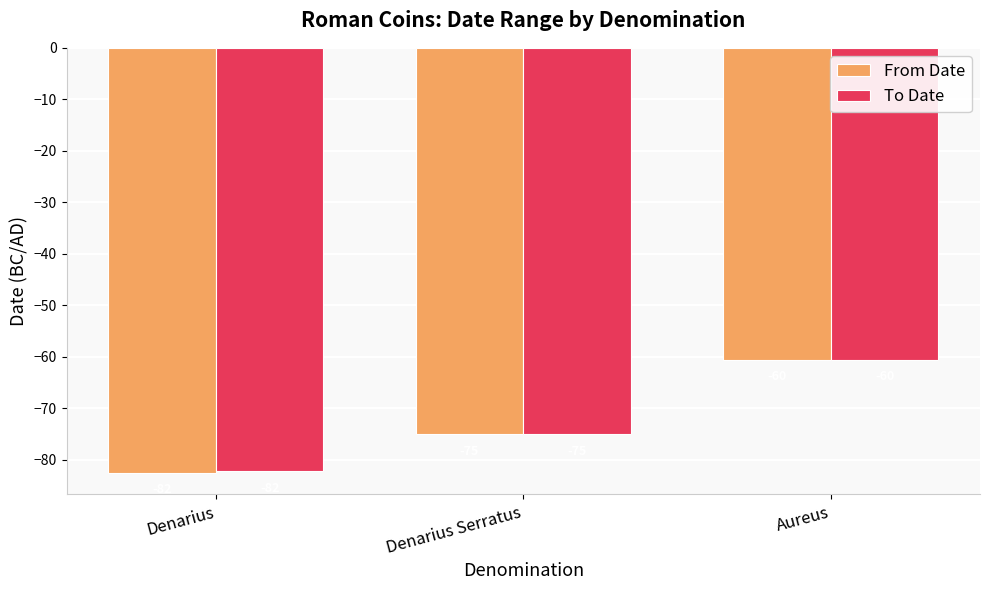

What is the total value across all series at Denarius?

-164.8